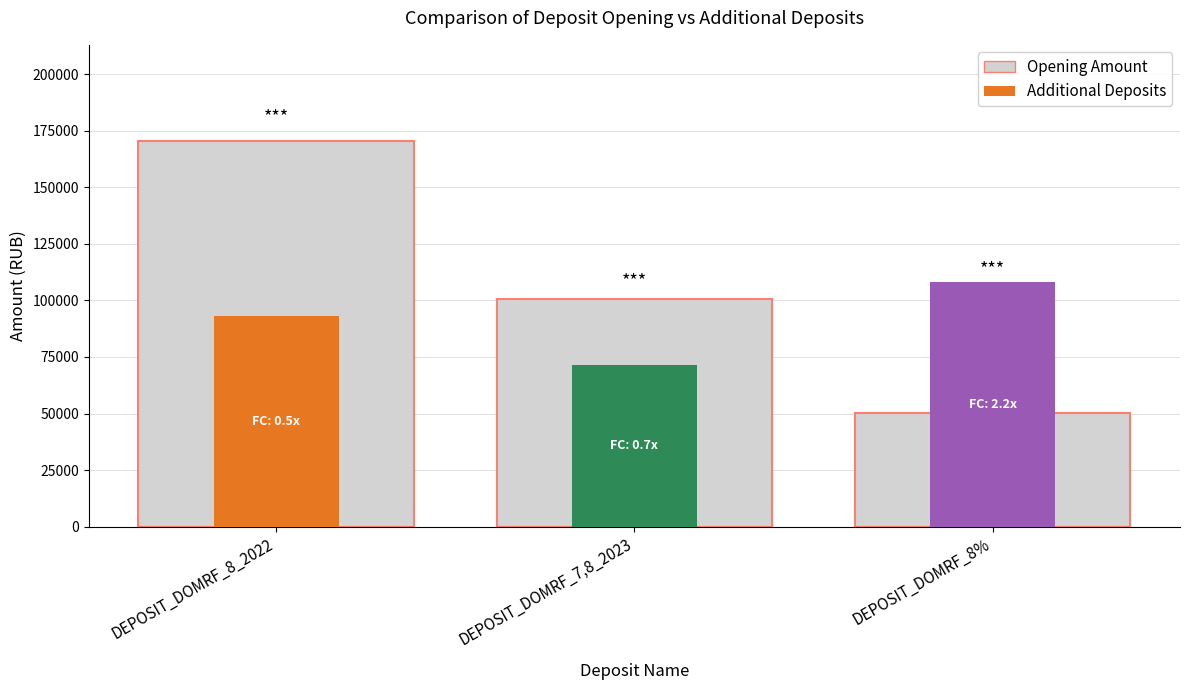

What is the average value?

107105.9